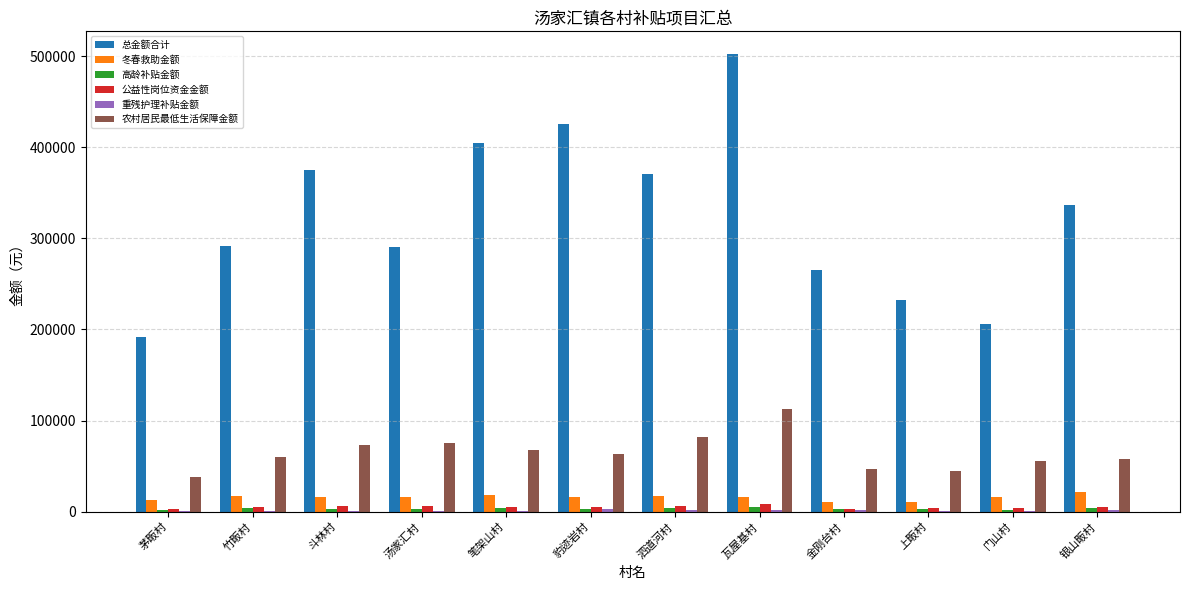

Are the bars grouped side by side (vs. stacked)?

Yes